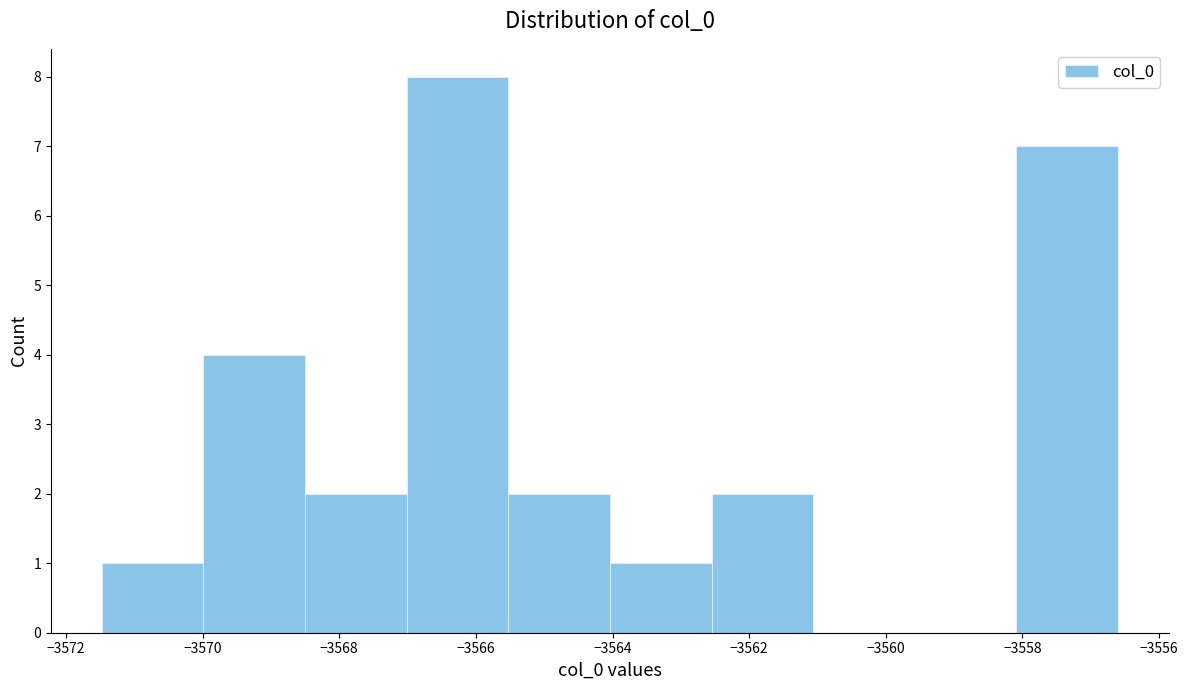

Reading left to right, transcribe this chart: for each bar, give the range it covers on the x-axis and its height. Neither the bar edges nor the heights are printed on the chart, so give them approximately, as read against the axes.

-3571.4 to -3570.0: 1
-3570.0 to -3568.6: 4
-3568.6 to -3567.0: 2
-3567.0 to -3565.6: 8
-3565.6 to -3564.0: 2
-3564.0 to -3562.6: 1
-3562.6 to -3561.0: 2
-3561.0 to -3559.6: 0
-3559.6 to -3558.0: 0
-3558.0 to -3556.6: 7